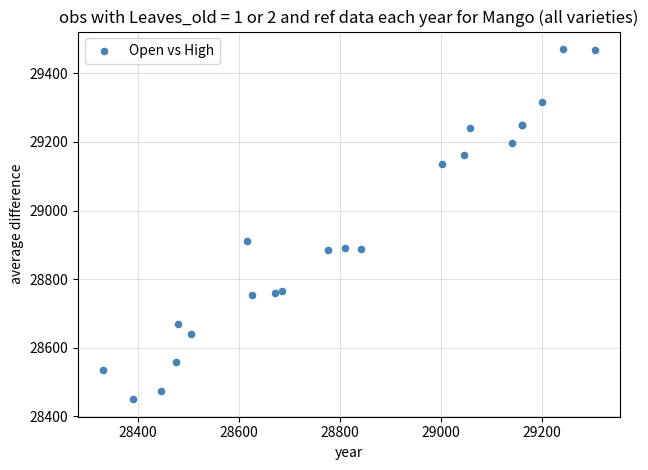

What Y value in the scatter plot is closest to 28960?

28910